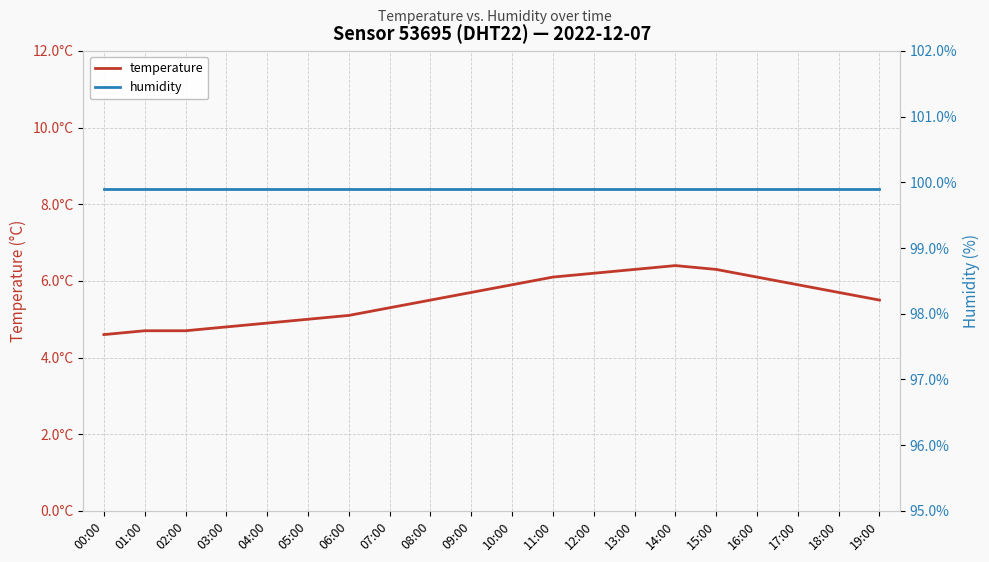

What is the maximum value shown in the chart?

99.9